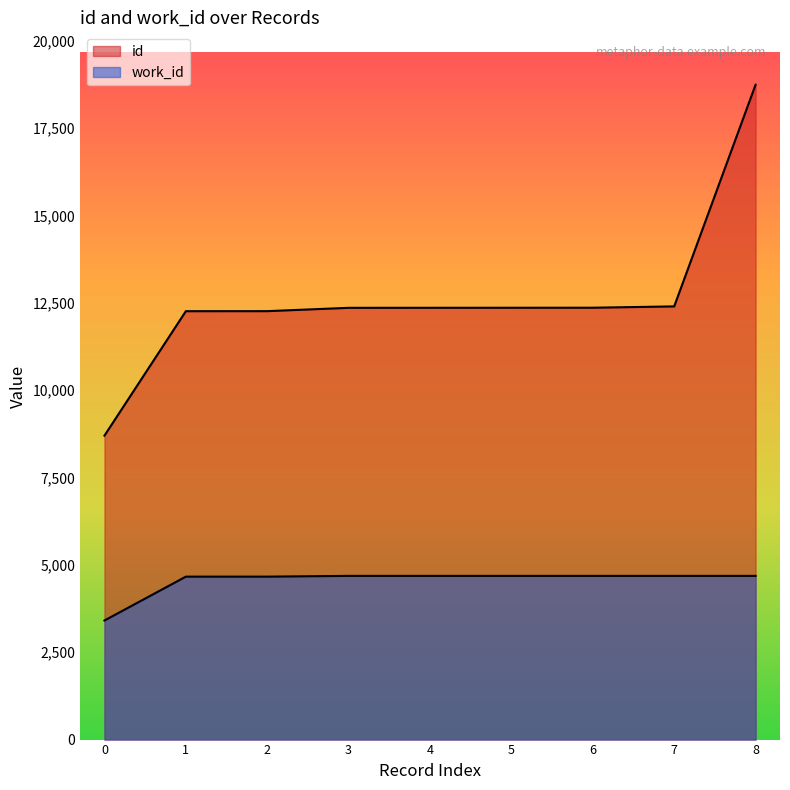

How many lines are shown in the chart?

2